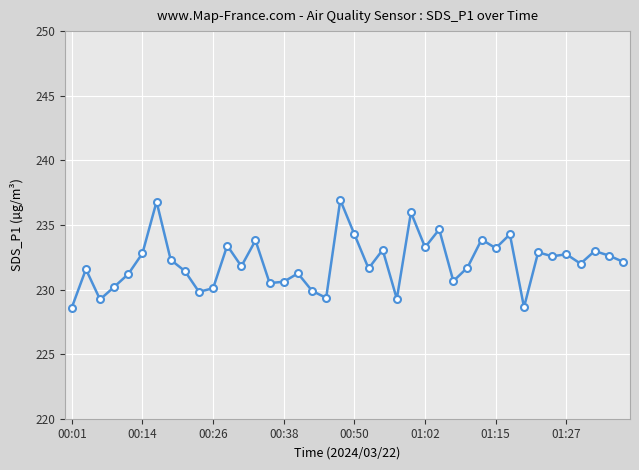

What is the greatest value displayed?

236.9